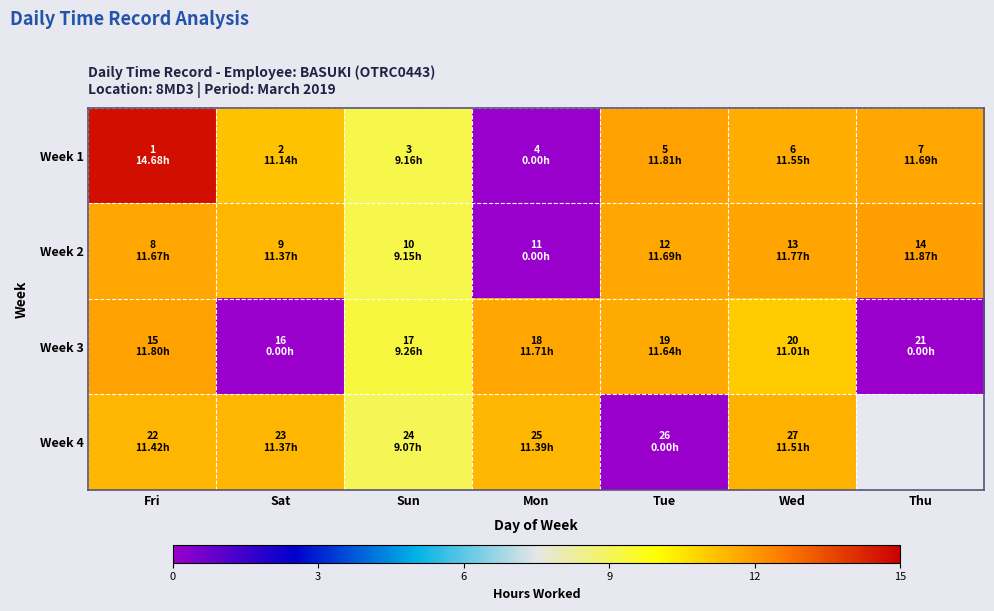

Which category has the highest value in the Week 2 series?

Thu